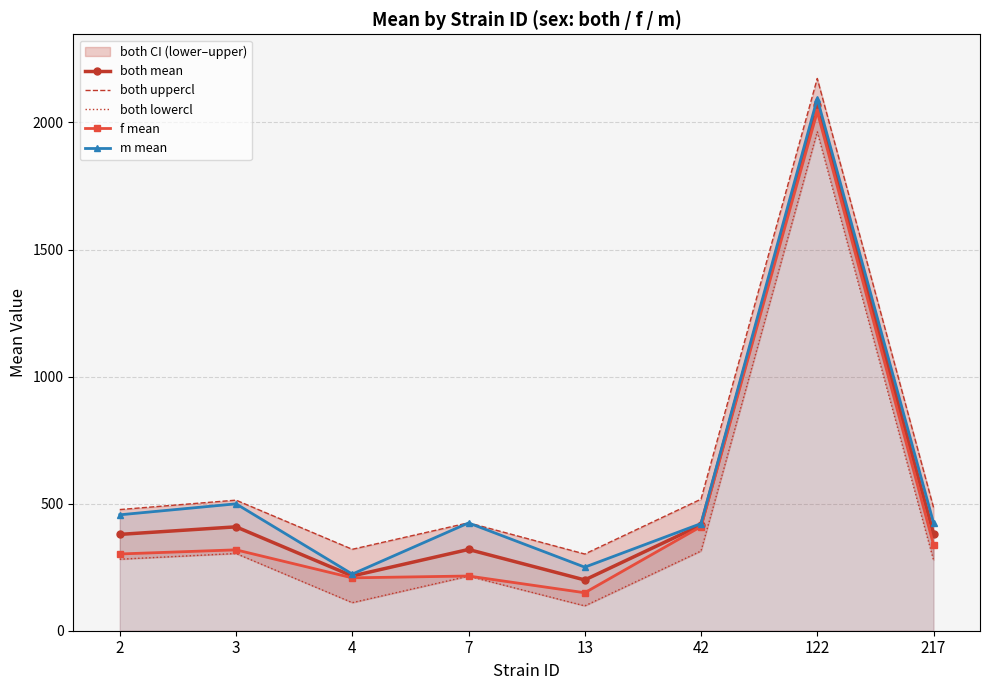

In f mean, how many points are higher than both neighbors (excluding endpoints)?

3